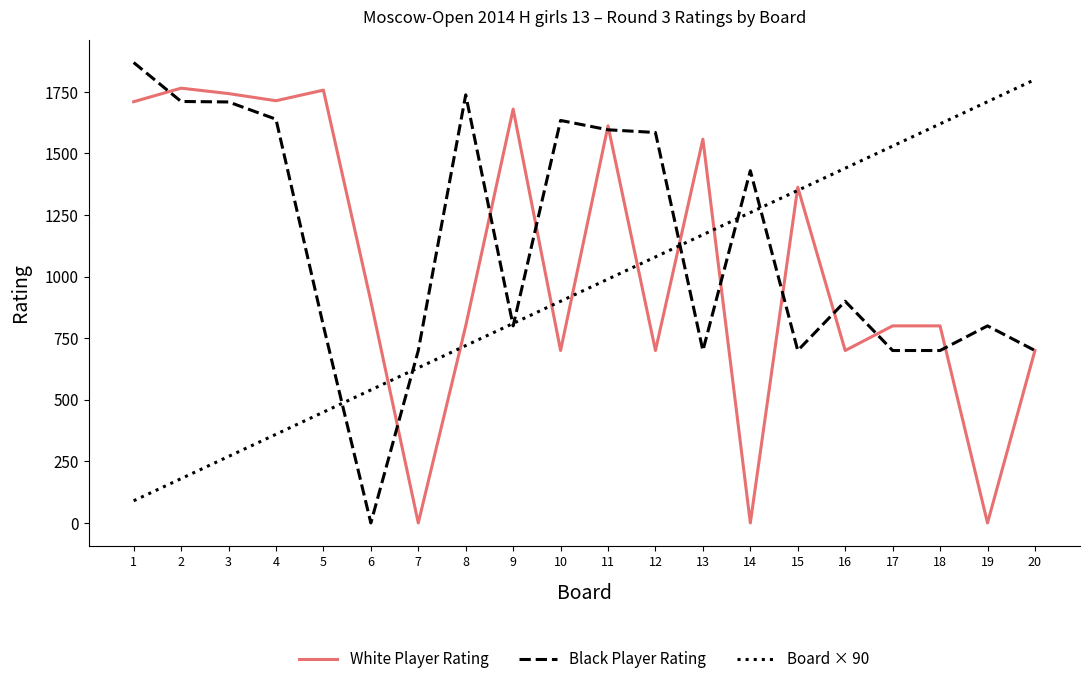

At 14, list the series in order from largest to smallest.

Black Player Rating, Board × 90, White Player Rating